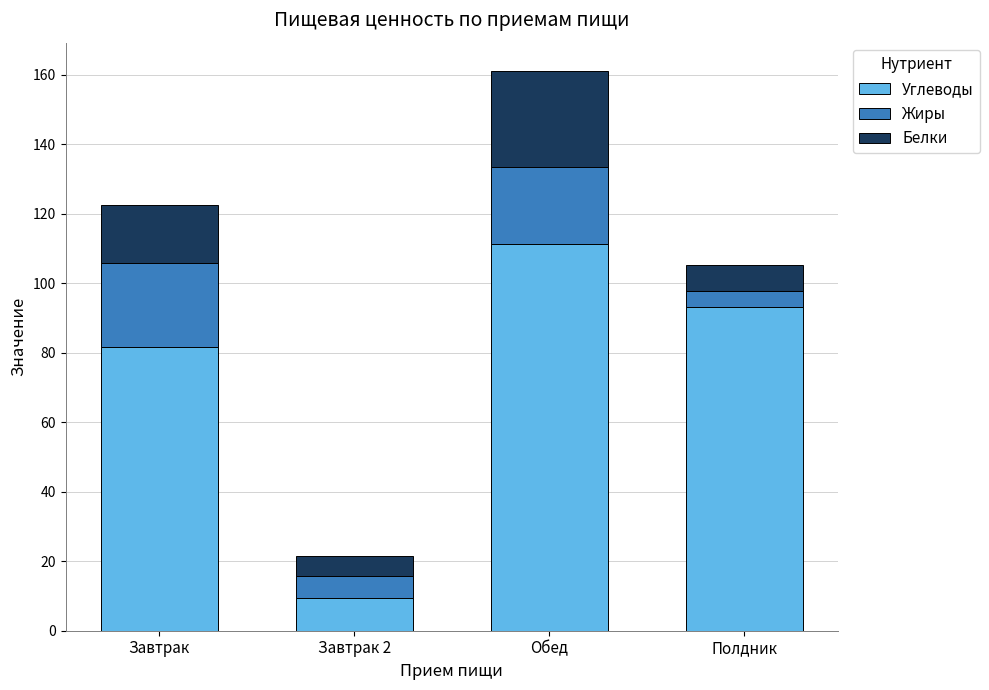

At which label does Углеводы reach its peak?

Обед